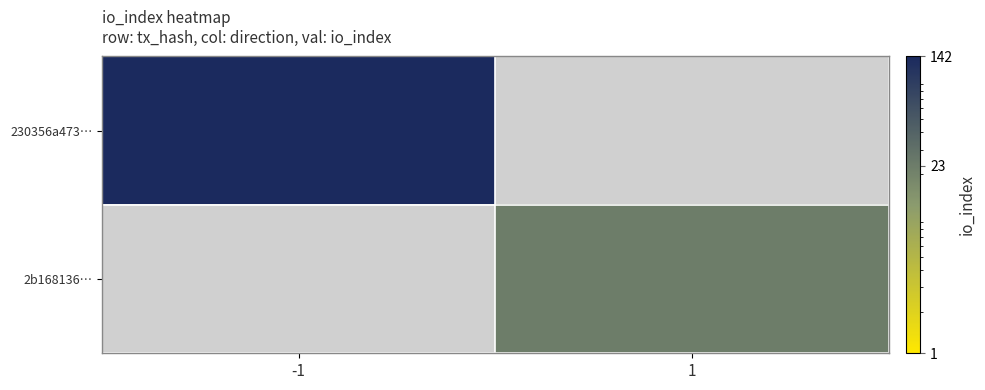

Count the number of categories in the chart.

2